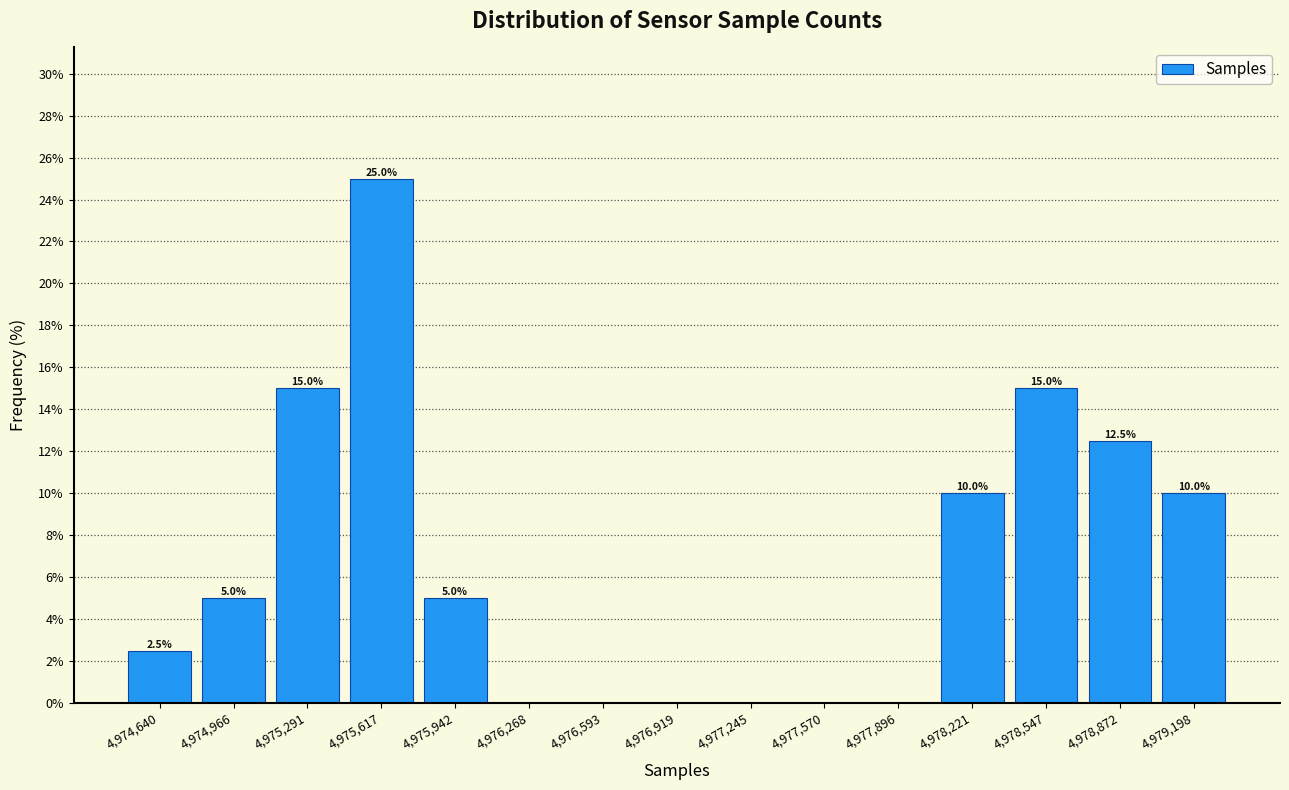

Over which range of the x-axis is the bar tallest?

4975450 to 4975800